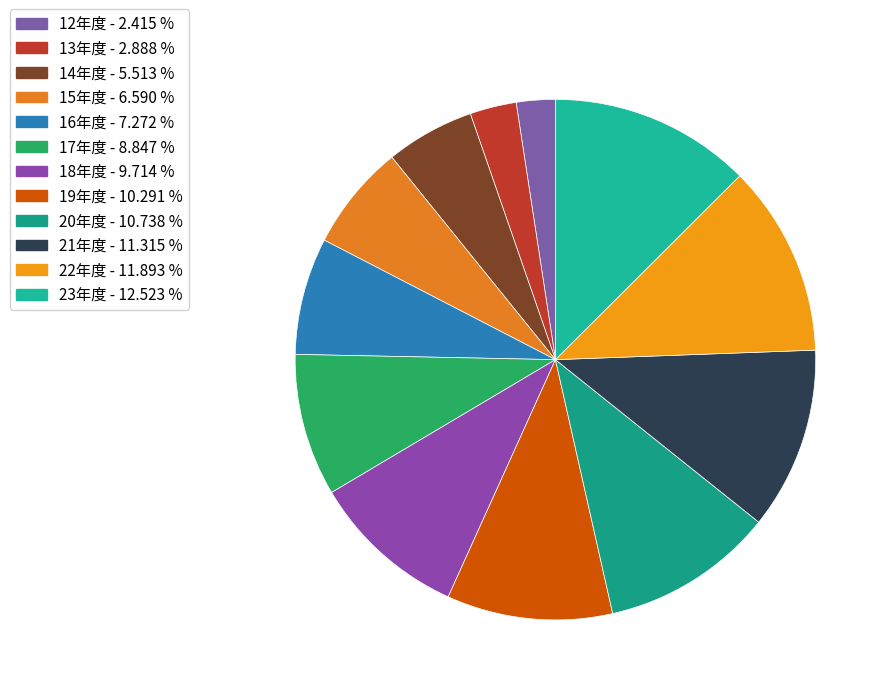

To the nearest percent, what is the average slice percentage?

8%